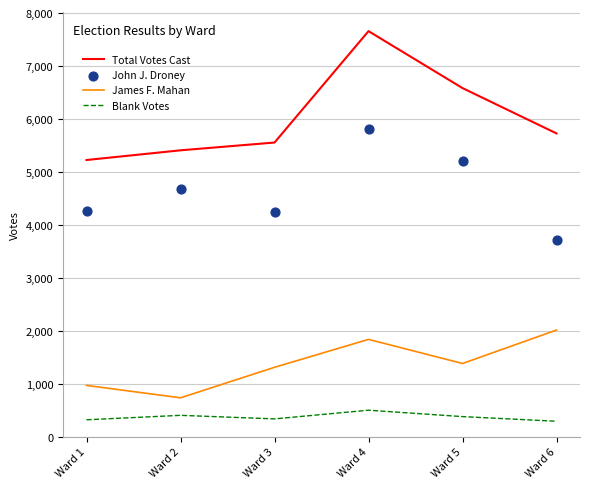

What is the total value across all series at Ward 3?

11453